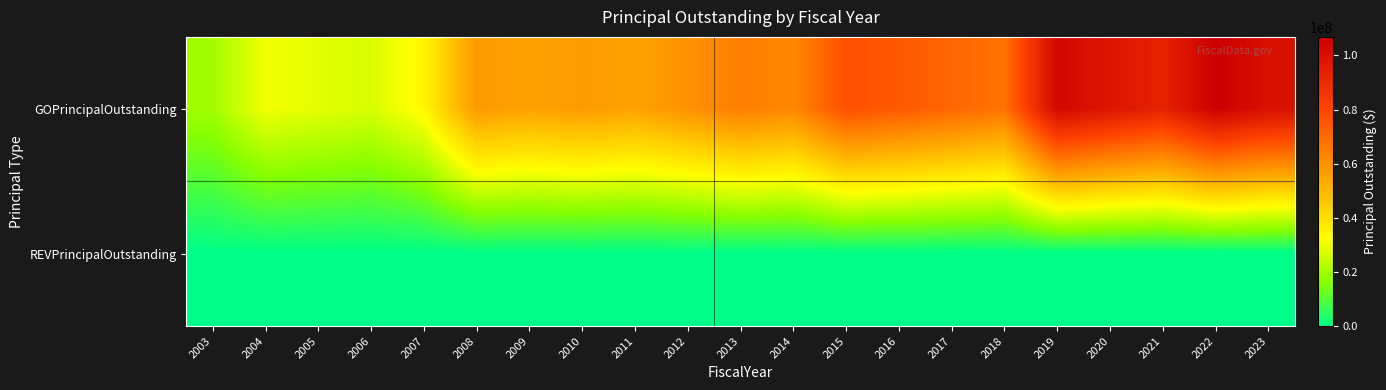

Between 2008 and 2021, which series saw the biggest shift?

GOPrincipalOutstanding